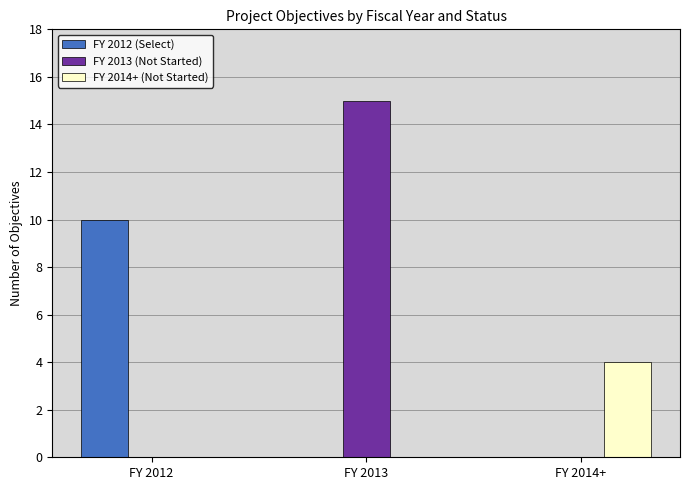

Which series has the largest total across all categories?

FY 2013 (Not Started)